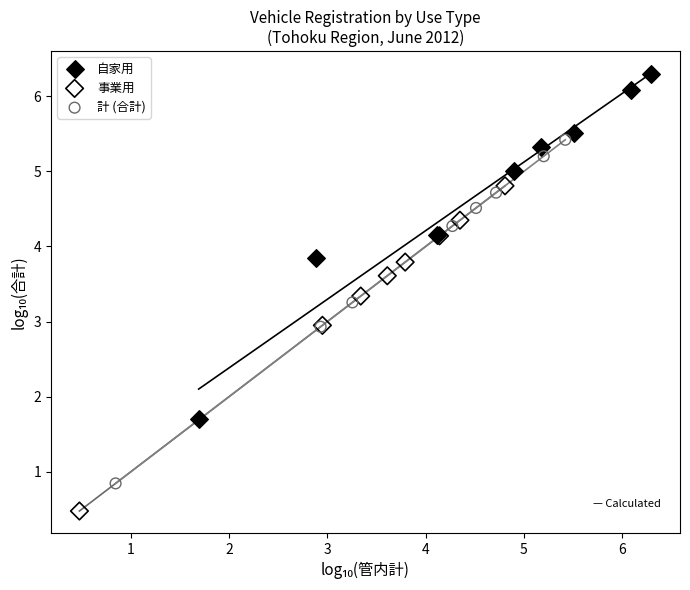

Which series has the widest spread of Y values?

自家用